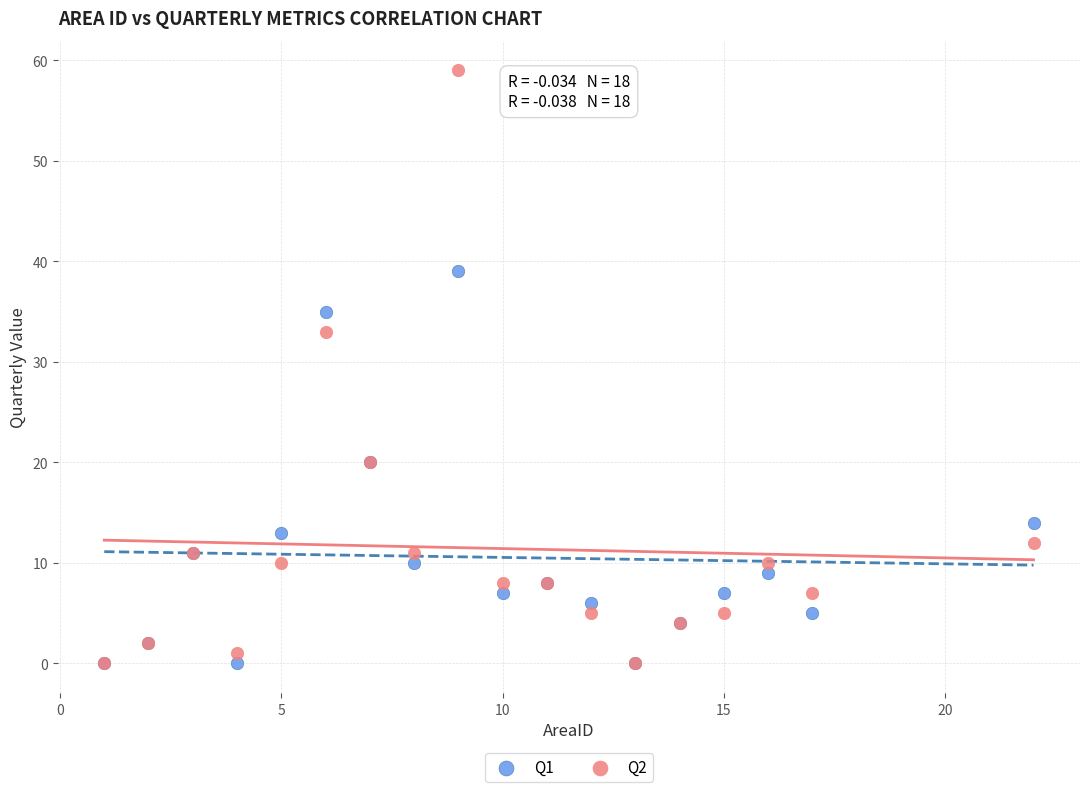

Across all series, what Y value is closest to 29?

33